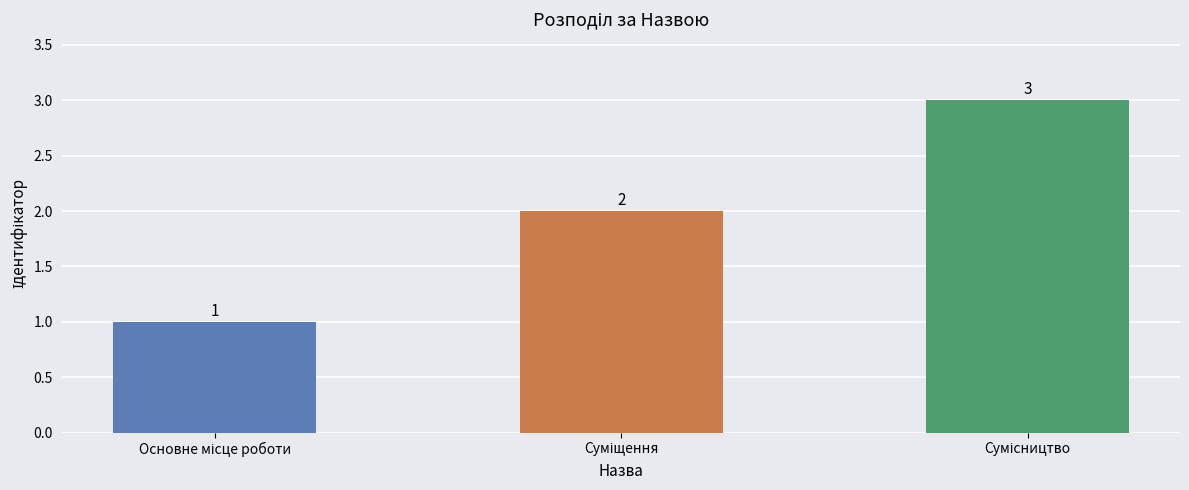

Does the chart contain stacked bars?

No